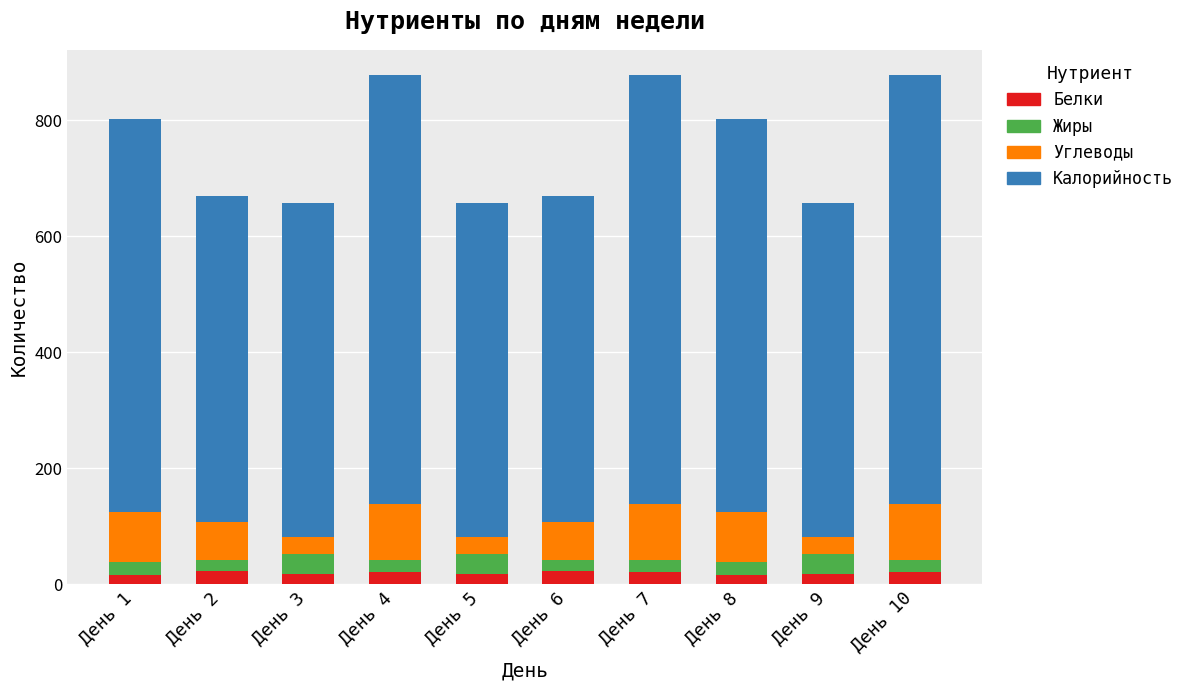

What is the total value across all series at День 2?

669.9